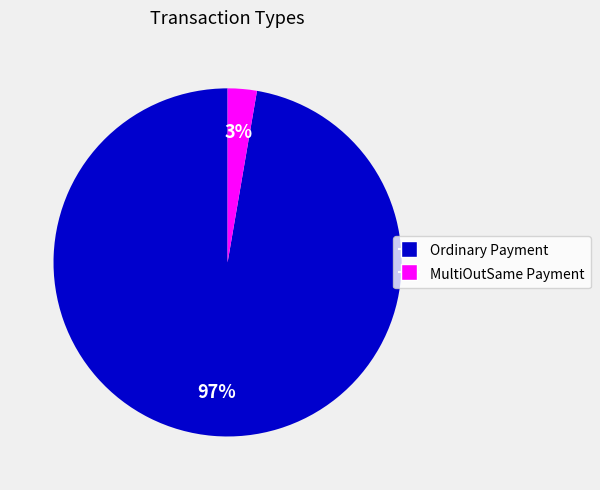

Which has a higher value, MultiOutSame Payment or Ordinary Payment?

Ordinary Payment